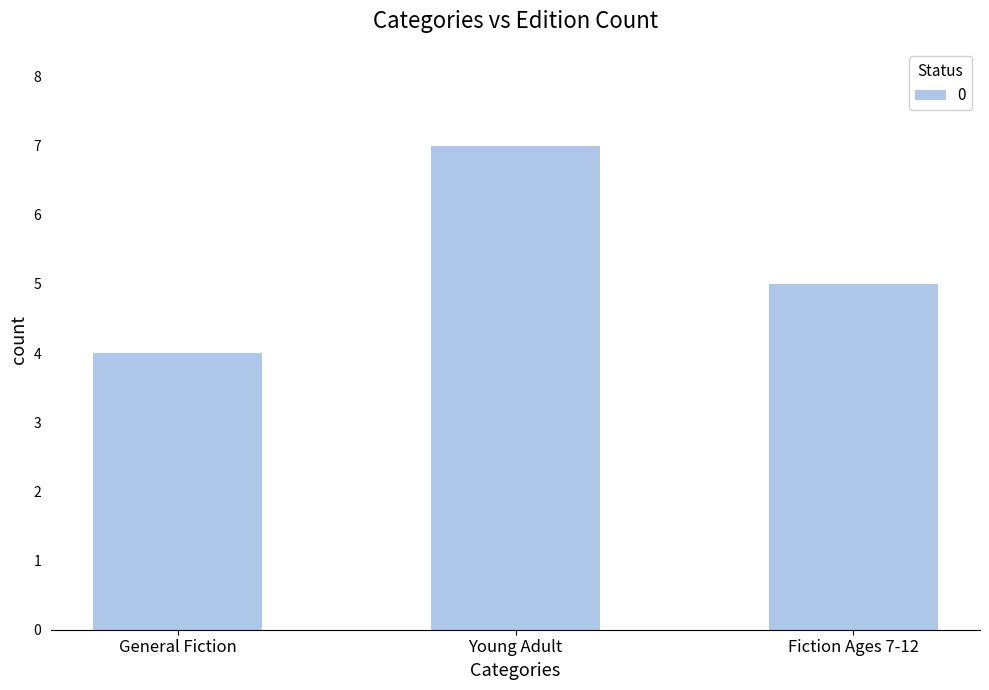

What is the change in value from Young Adult to Fiction Ages 7-12?

-2